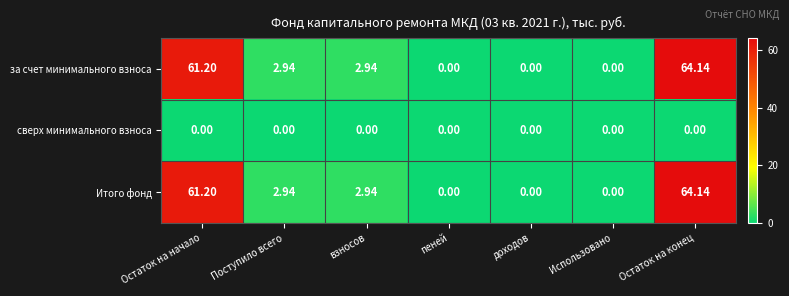

What is the spread (max minus min) of values at Остаток на конец?

64.1